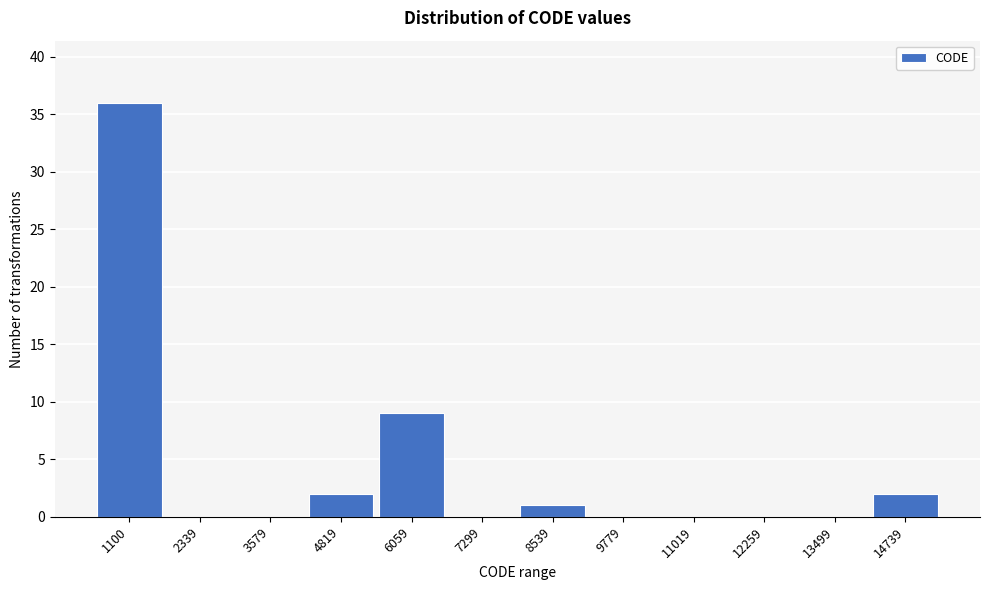

Reading left to right, transcribe all the data shown in this chart.

1100=36	2339=0	3579=0	4819=2	6059=9	7299=0	8539=1	9779=0	11019=0	12259=0	13499=0	14739=2